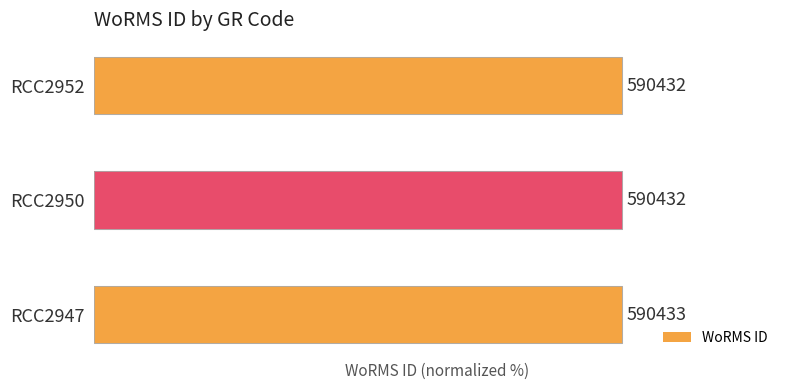

What is the minimum value shown in the chart?

100.0